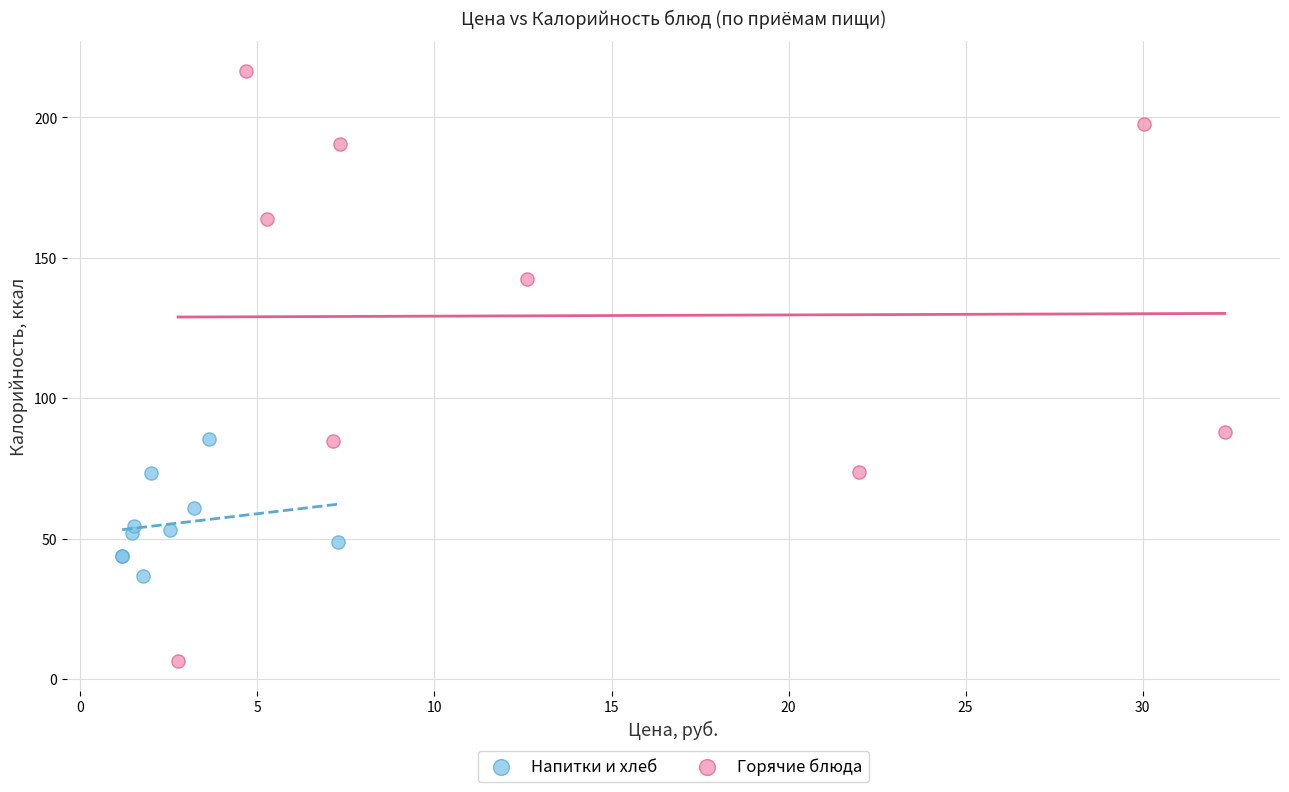

Which series reaches the maximum Y coordinate?

Горячие блюда